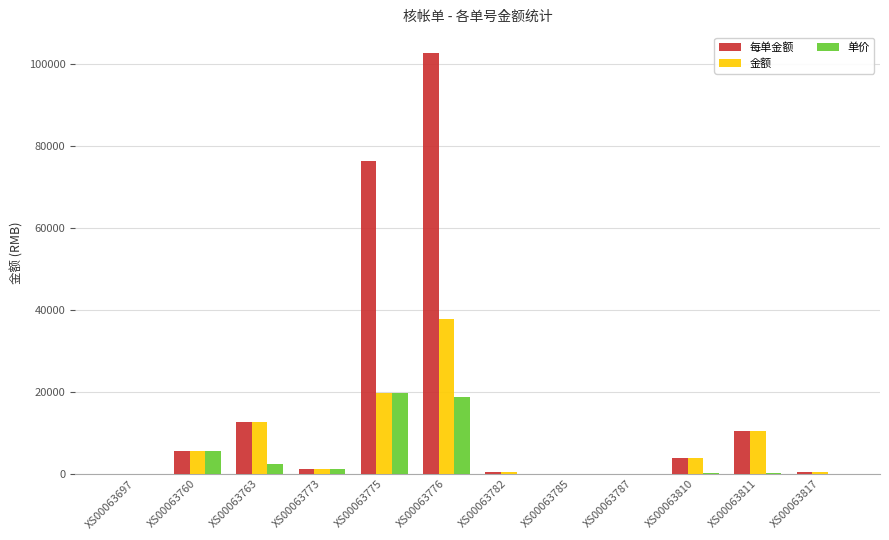

True or false: 金额 has a value of 5544.9 at XS00063760.

True